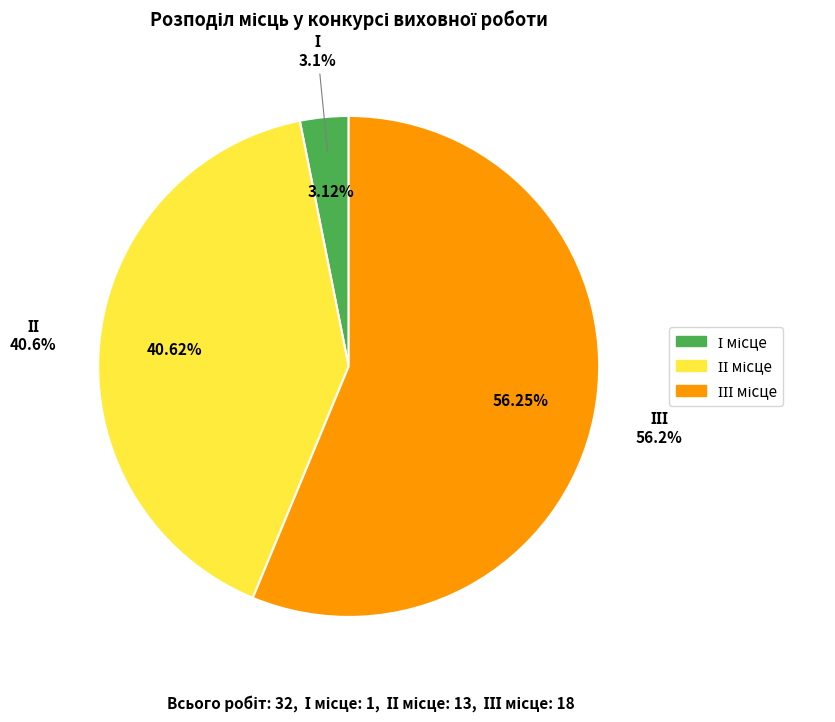

What is the smallest slice in the pie chart?

І